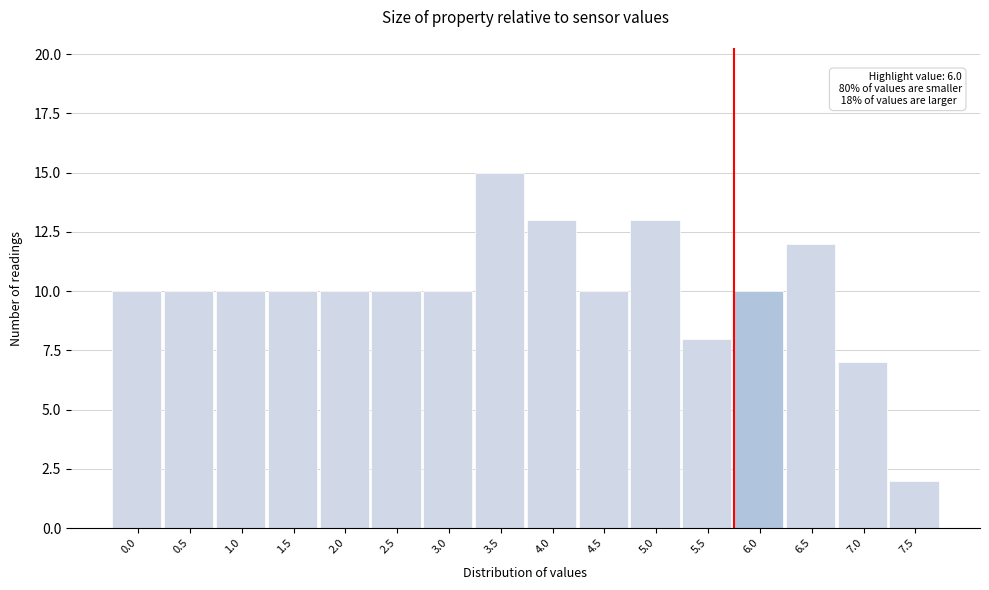

Reading left to right, extract all data points from this chart.

0.0=10	0.5=10	1.0=10	1.5=10	2.0=10	2.5=10	3.0=10	3.5=15	4.0=13	4.5=10	5.0=13	5.5=8	6.0=10	6.5=12	7.0=7	7.5=2